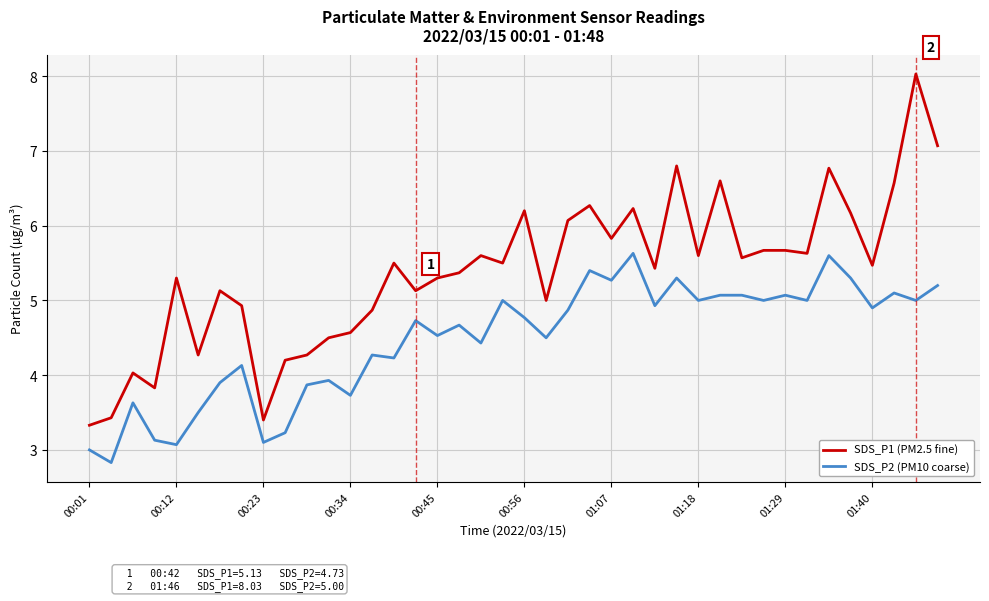

What is the difference between the maximum and minimum values in the SDS_P1 (PM2.5 fine) series?

4.7